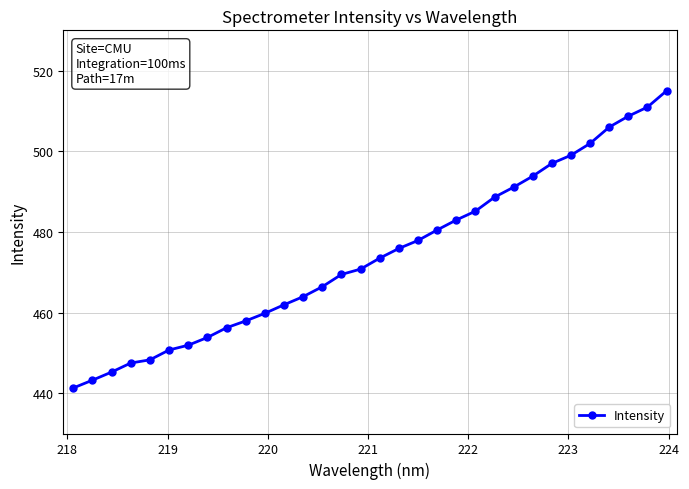

What is the difference between the second highest and second lowest values?

67.7